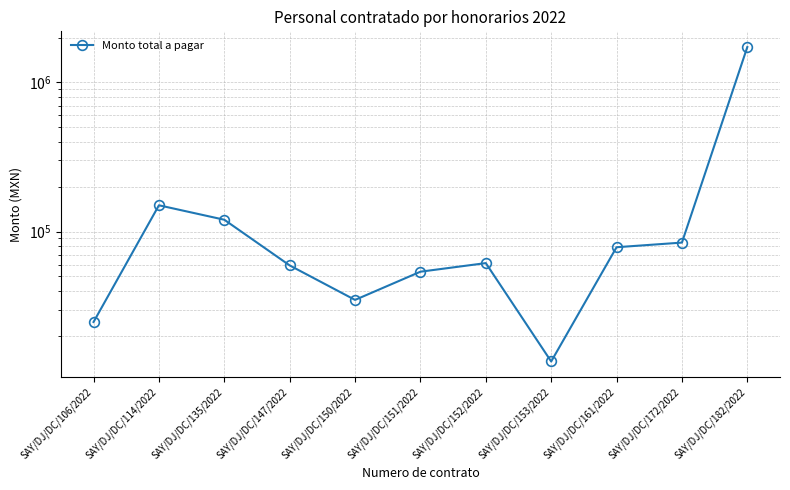

What is the value of the 6th point from the left?

53804.3